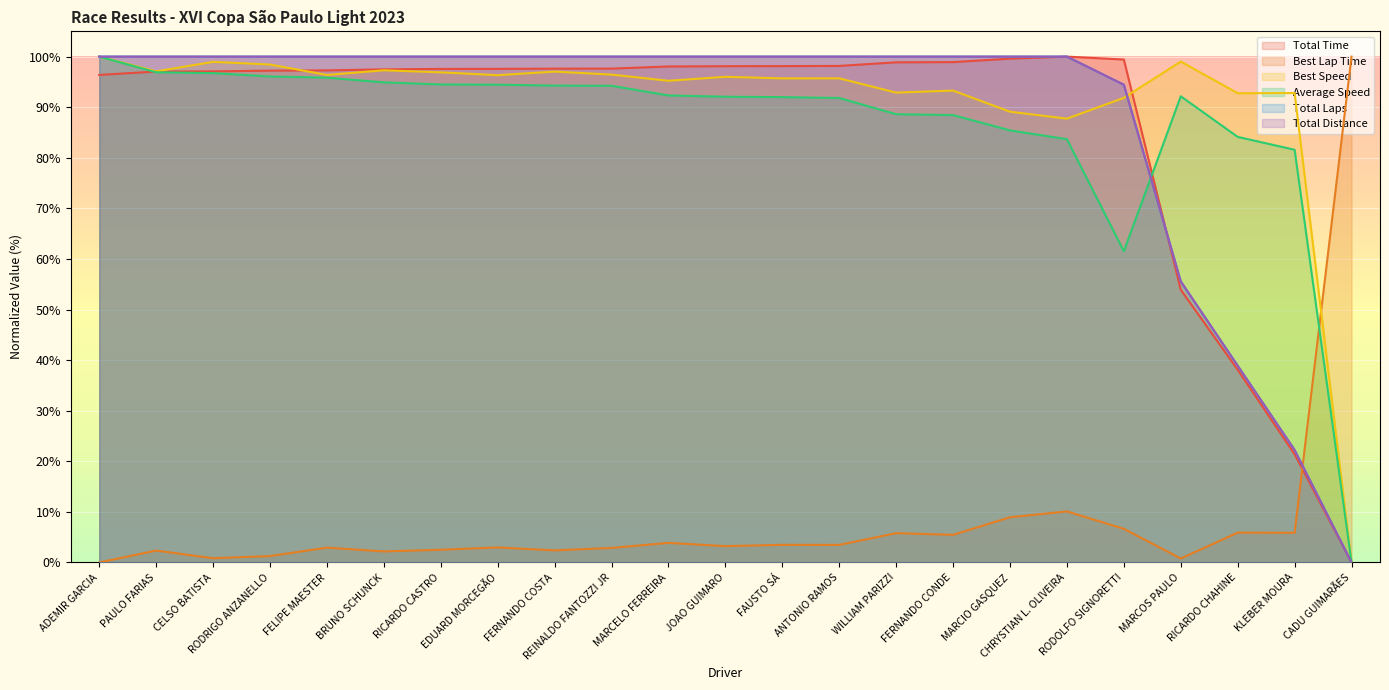

What position from the right is ADEMIR GARCIA?

23